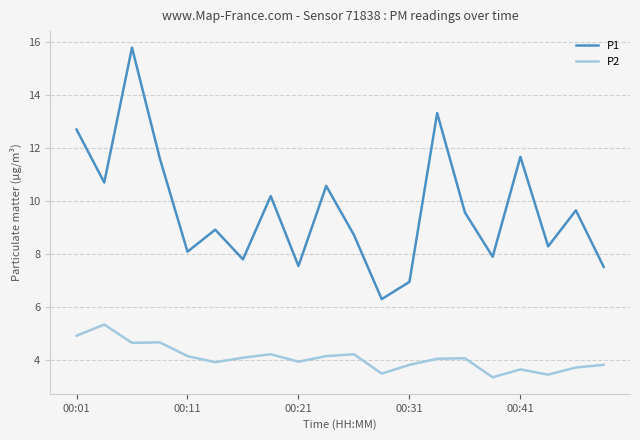

Rank the series by their average value, from lowest to highest.

P2, P1